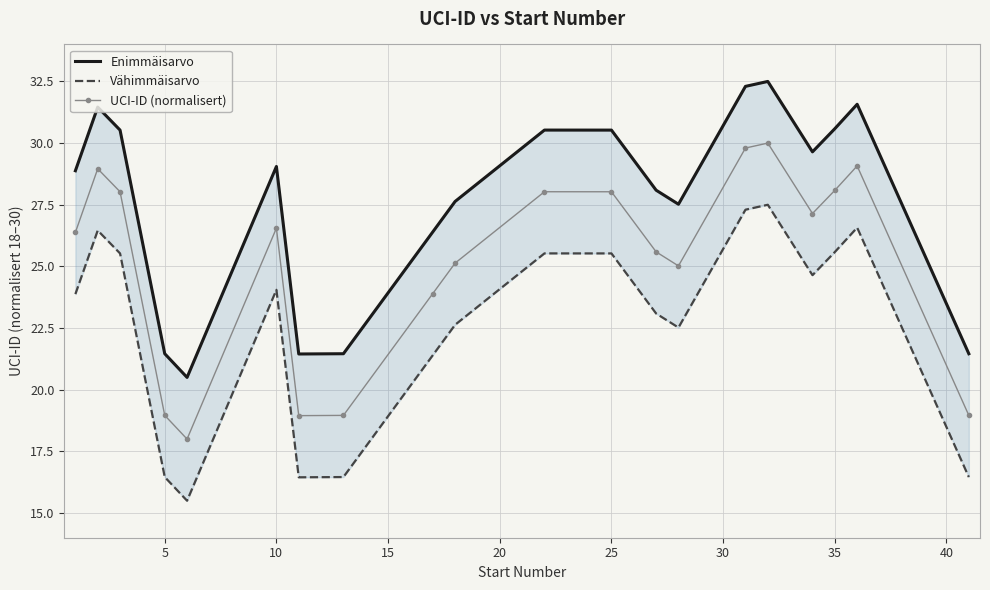

What is the lowest value of the UCI-ID (normalisert) series?

18.0